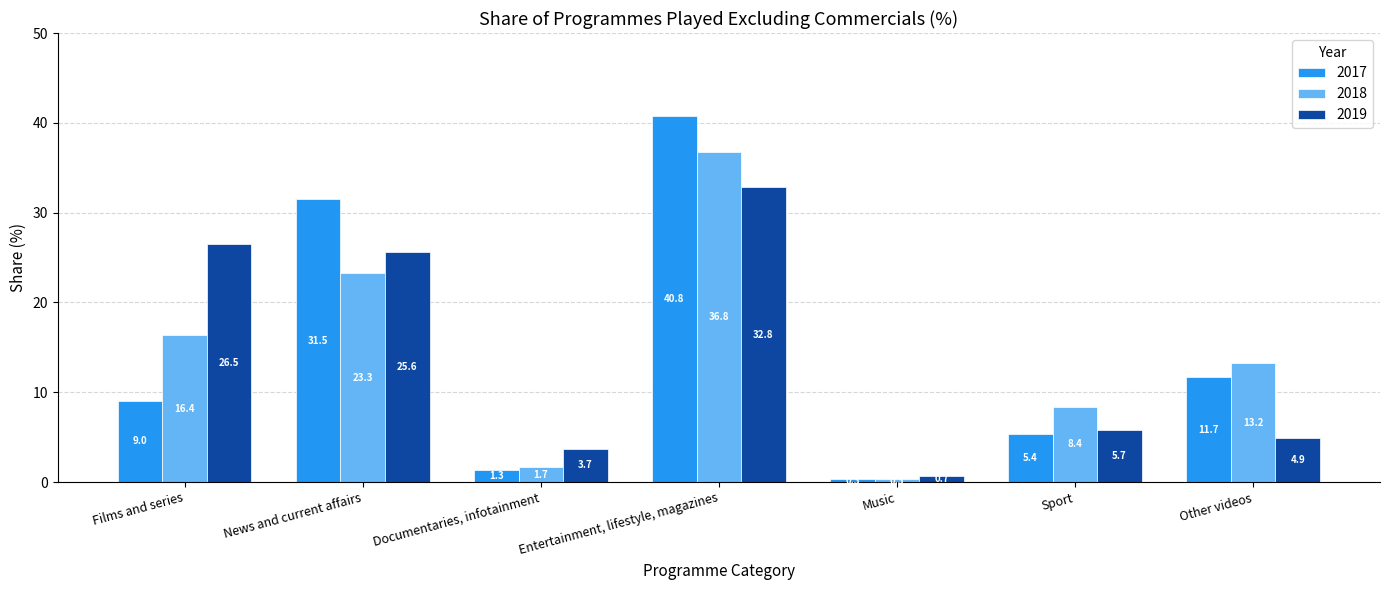

What is the smallest value displayed?

0.3